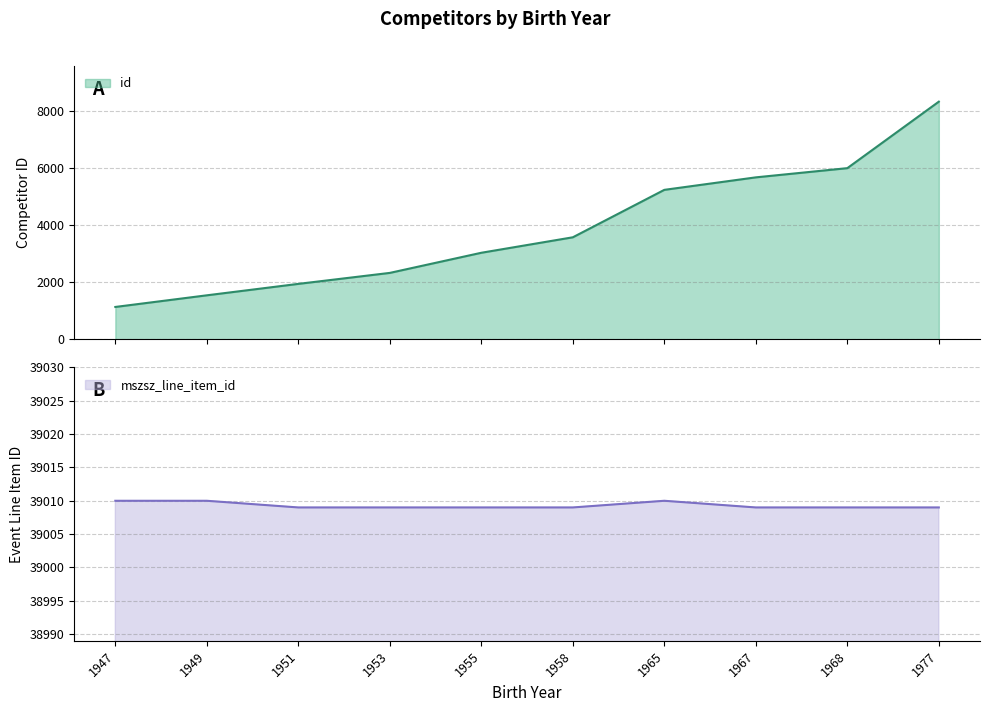

Between 1953 and 1968, which series saw the biggest shift?

id